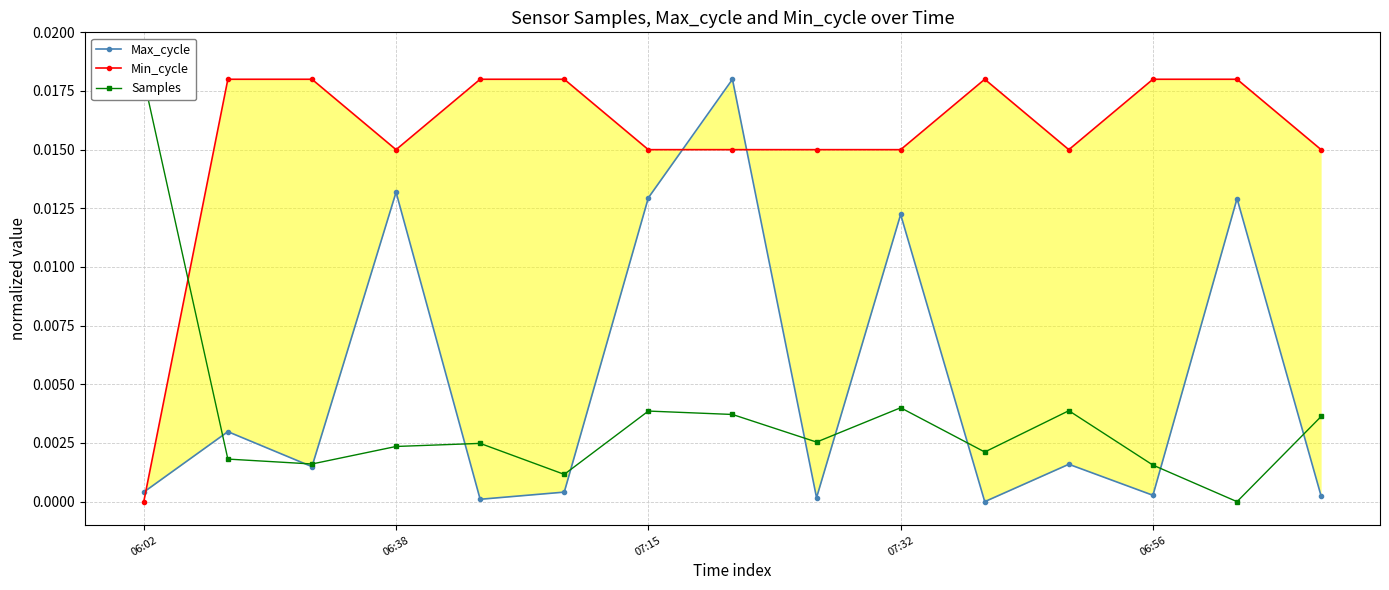

How many times do Min_cycle and Max_cycle cross each other?

3